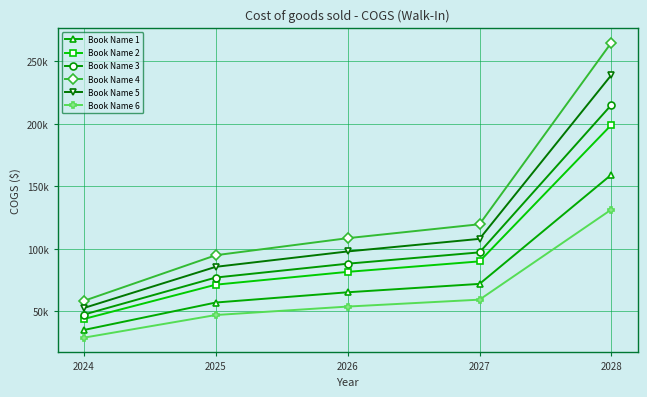

At which label does Book Name 5 first exceed 97922?

2026